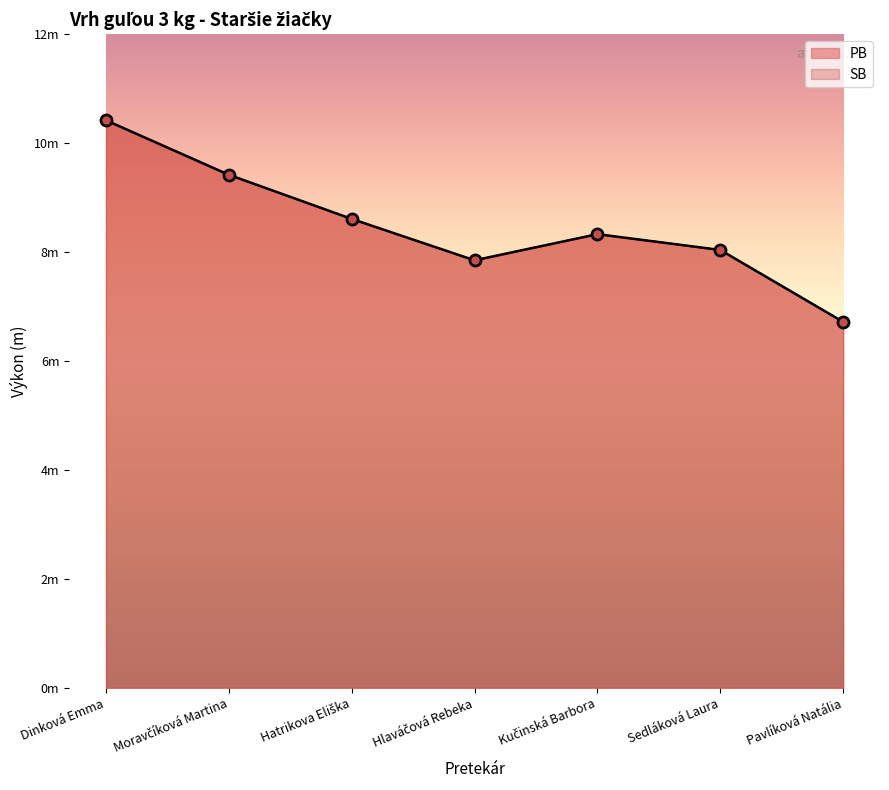

At which category is the sum across all series the highest?

Dinková Emma